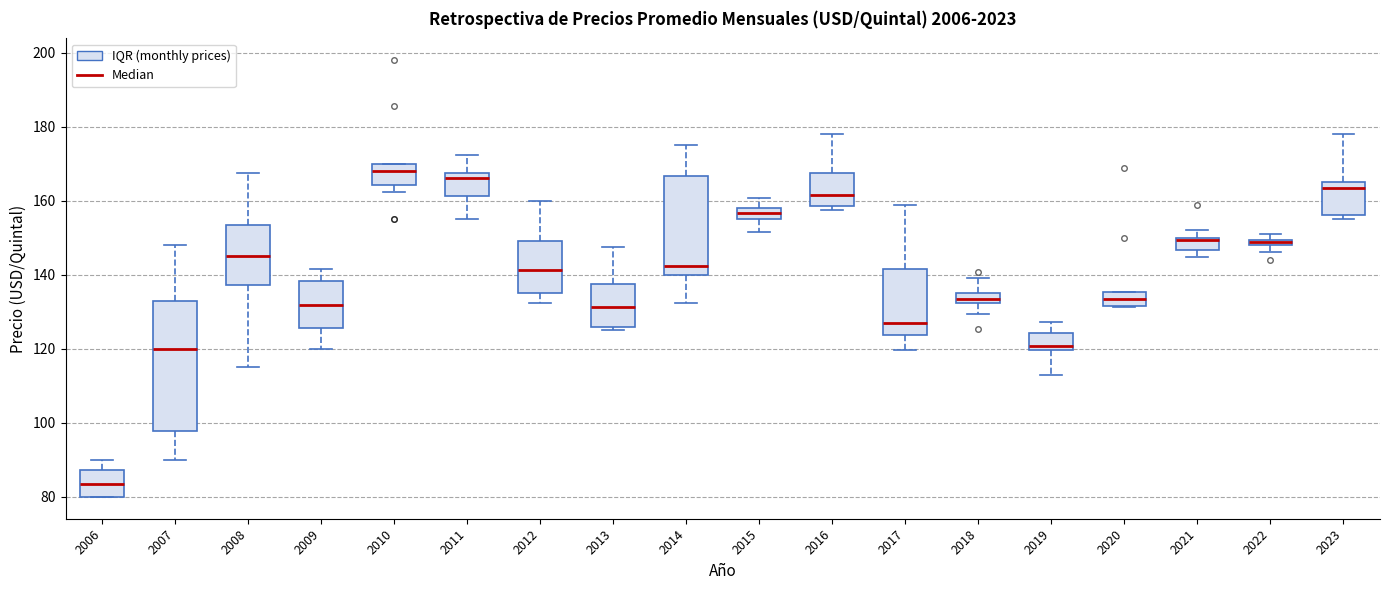

Where does the upper whisker of the box at x = 2015 end on the y-axis? The values are not printed on the chart, so give them approximately, as read against the axis.

160